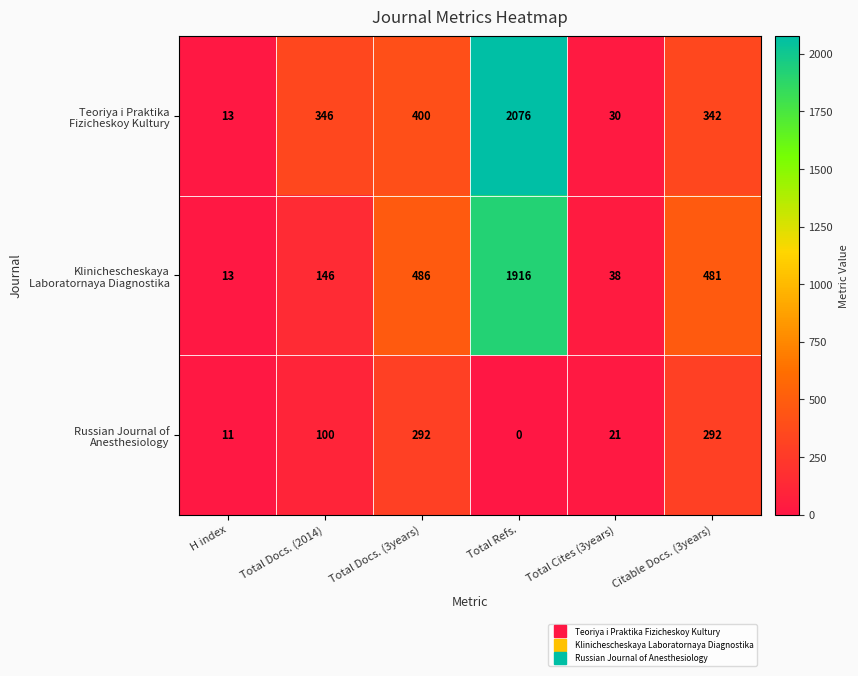

At which category does the chart reach its minimum across all series?

Total Refs.